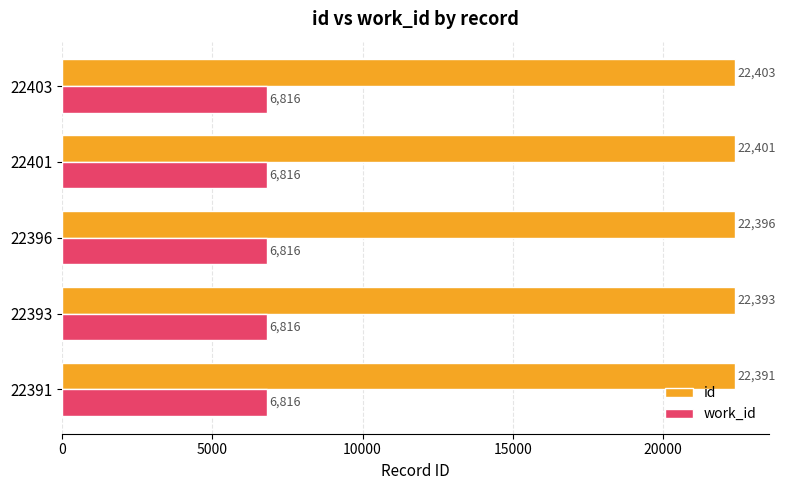

True or false: id has a value of 22403 at 22403.

True